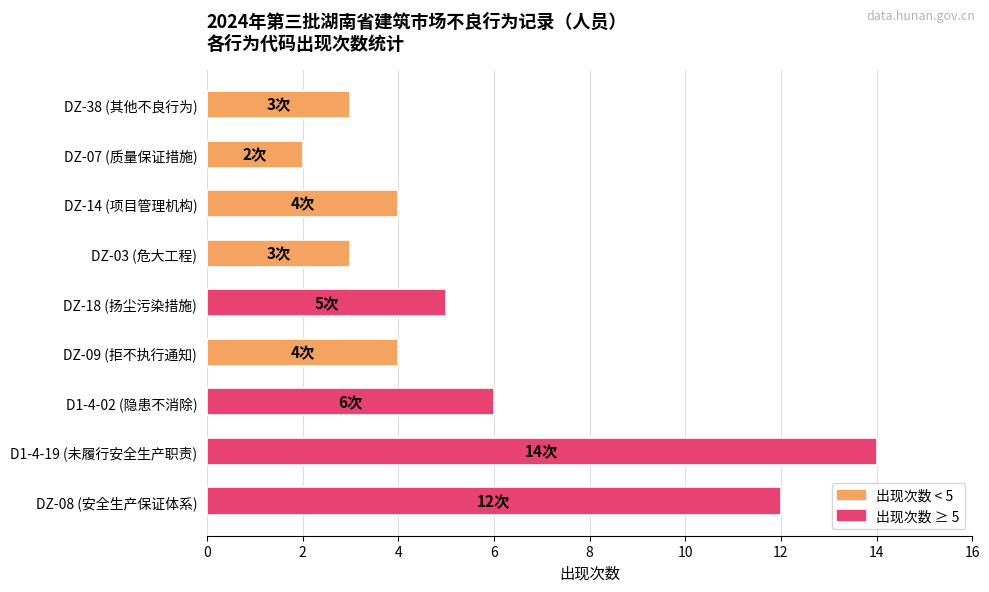

What is the difference between the maximum and second lowest values?

11